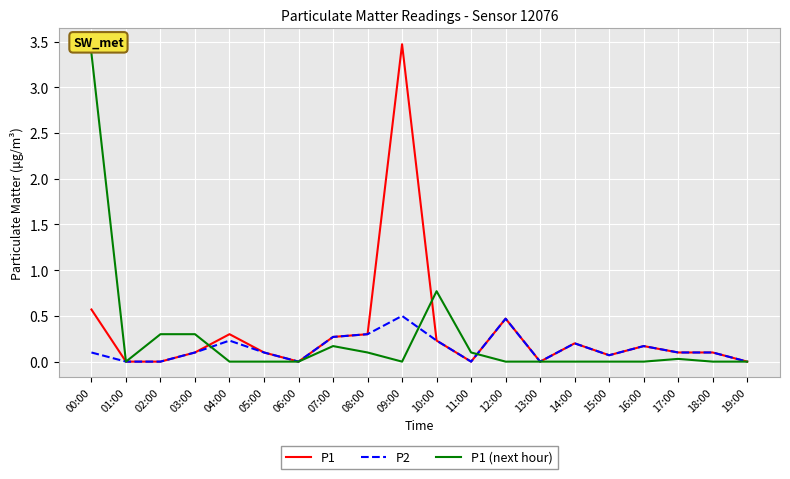

Which category has the highest value across all series?

09:00